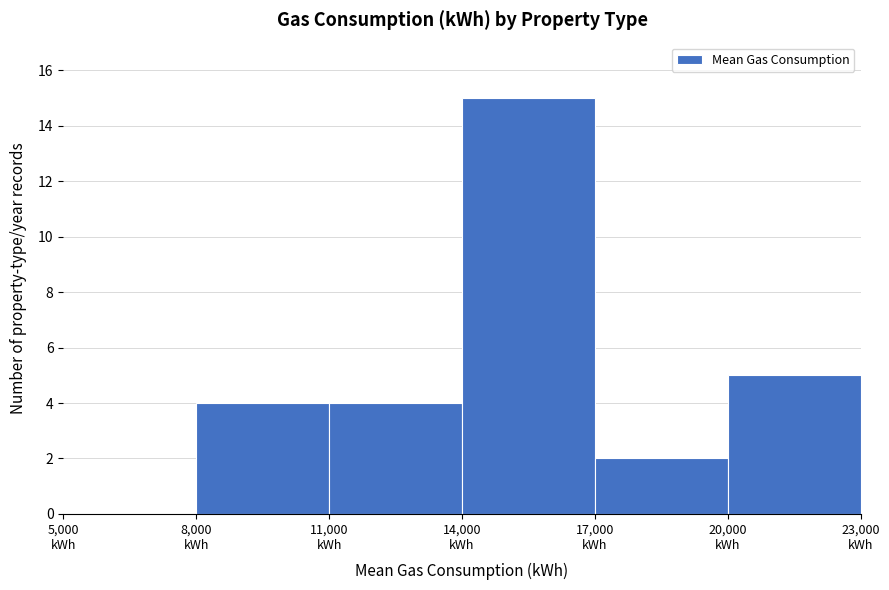

What is the height of the bar covering 17000 to 20000 on the x-axis? The values are not printed on the chart, so give them approximately, as read against the axis.

2